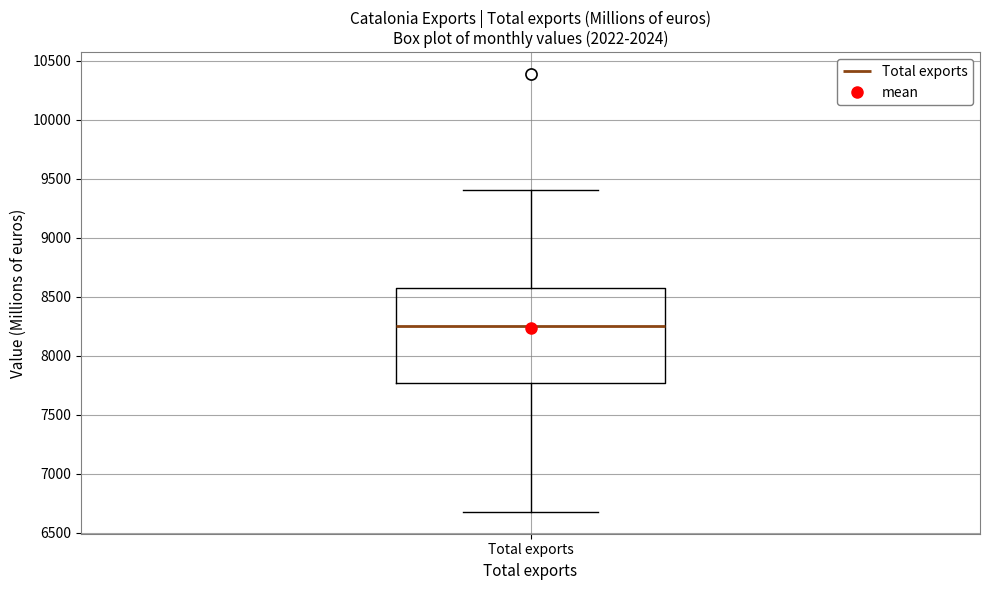

Transcribe this box plot: give where the median line is, the range the box spans, and where the two whiskers end, as read against the y-axis. The values are not printed on the chart, so give them approximately, as read against the axis.

median 8250, box 7750 to 8600, whiskers 6700 to 9400